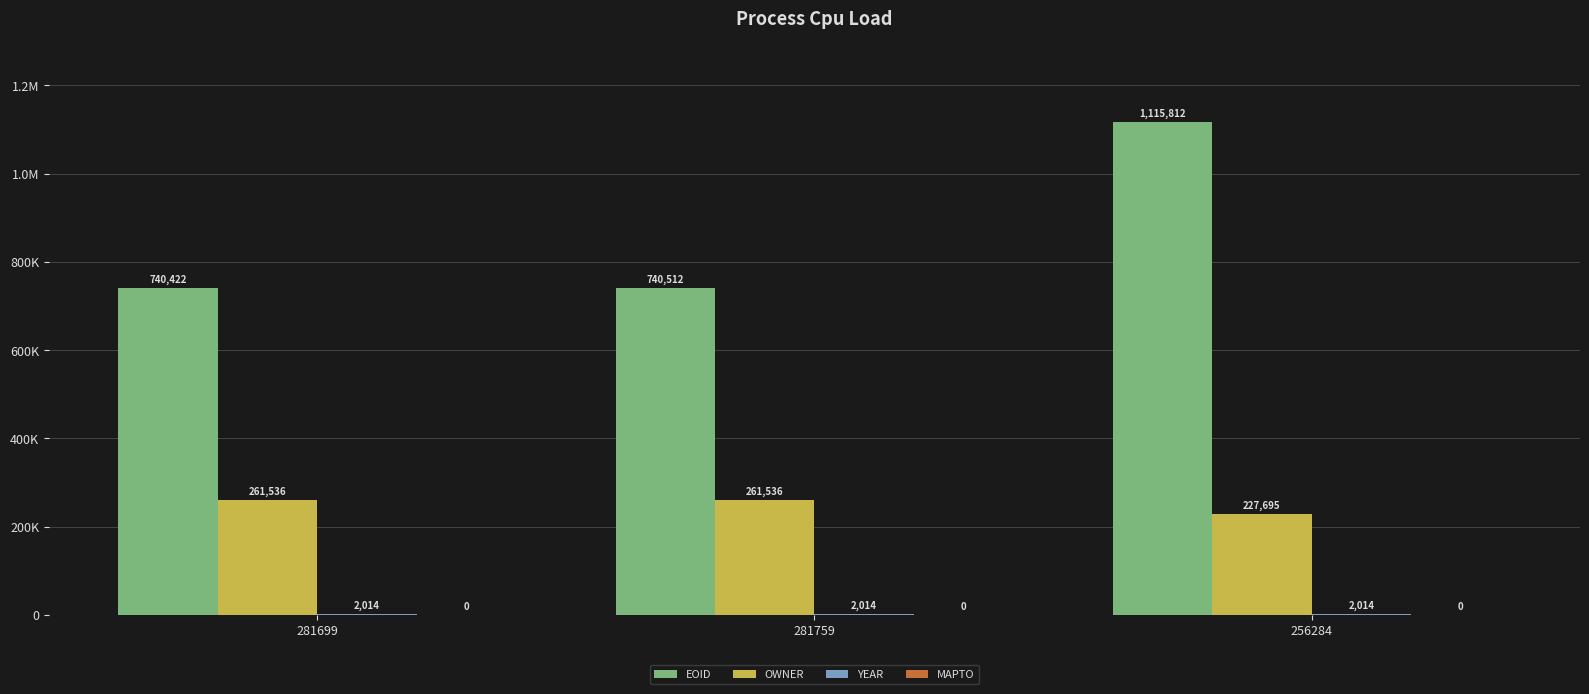

The value of OWNER at 281699 is 261536. True or false?

True